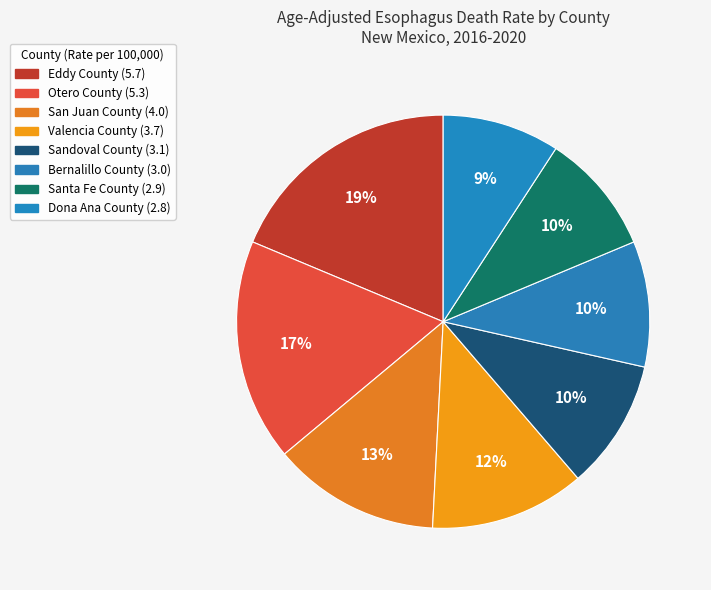

How many slices are in this pie chart?

8